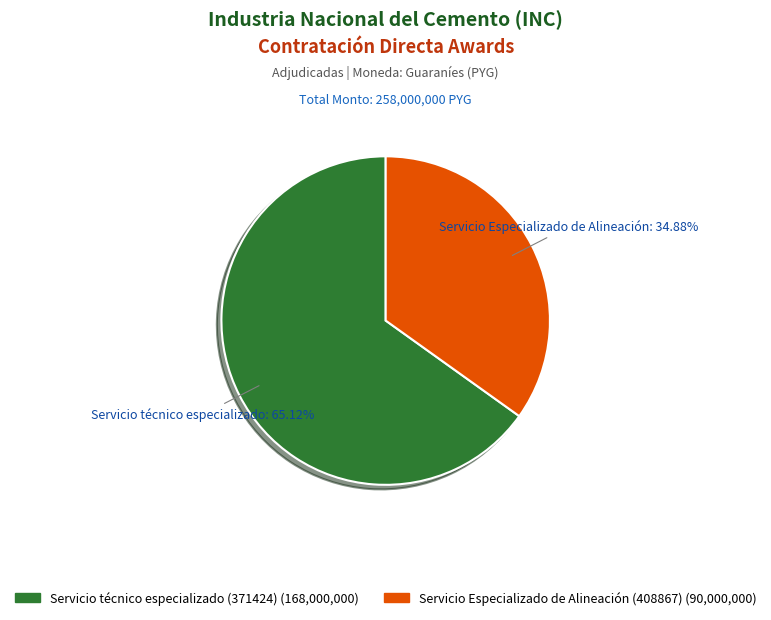

What percentage is the Servicio técnico especializado (371424) slice, to the nearest percent?

65%